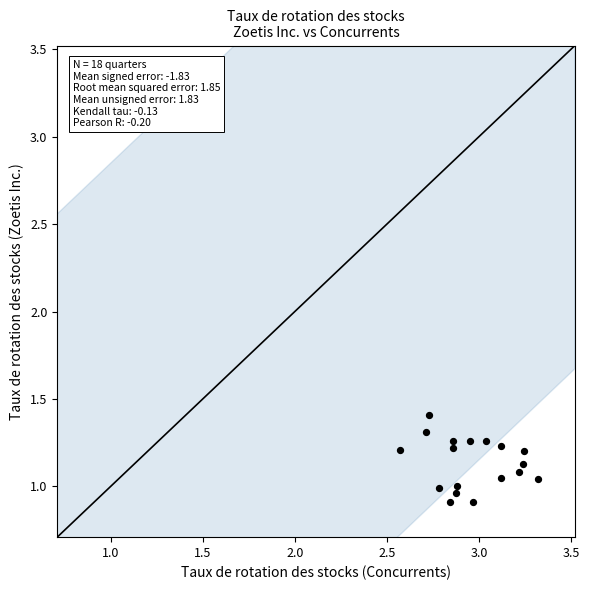

What is the range of X values (max minus min)?

0.8